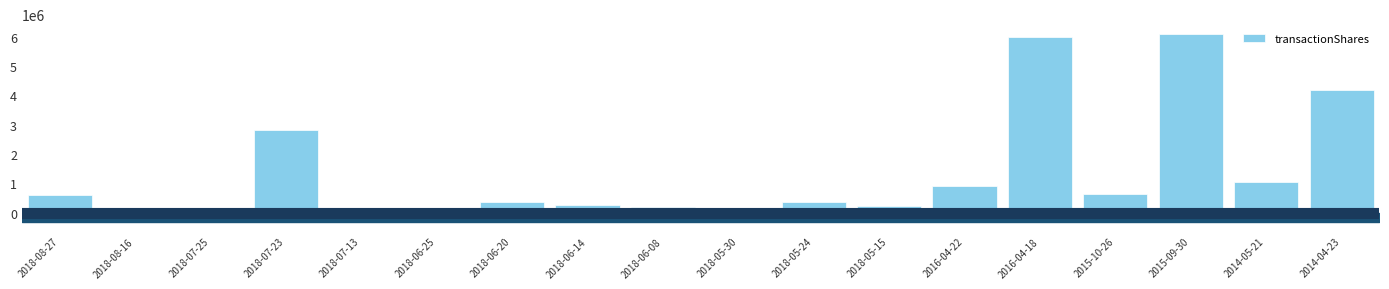

Is it true that the value at 2014-04-23 is 4166667?

True